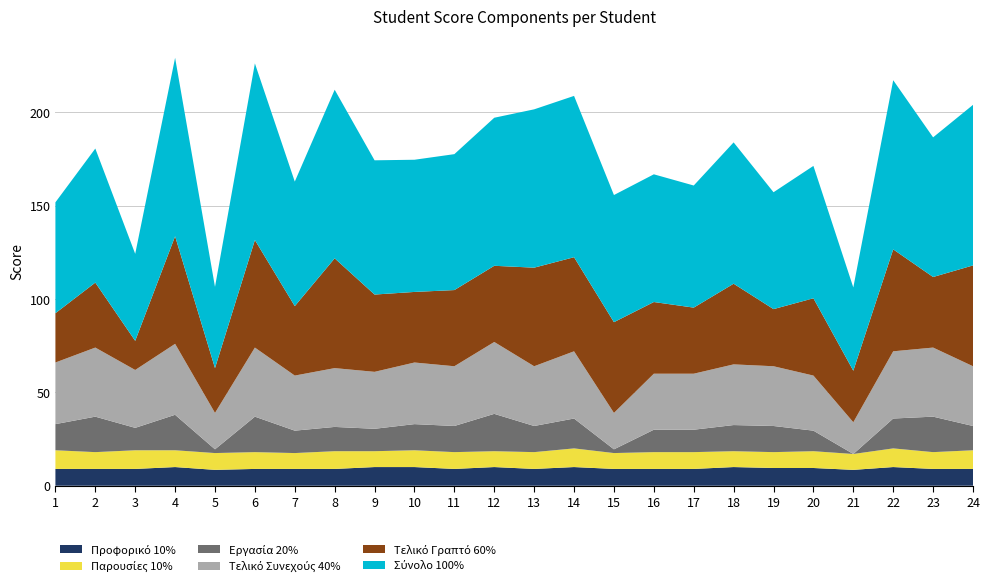

Reading left to right, extract all data points from this chart.

Προφορικό 10%: 9.0	9.0	9.0	10.0	8.5	9.0	9.0	9.0	10.0	10.0	9.0	10.0	9.0	10.0	9.0	9.0	9.0	10.0	9.5	9.5	8.5	10.0	9.0	9.0
Παρουσίες 10%: 10.0	9.0	10.0	9.0	9.0	9.0	8.5	9.5	8.5	9.0	9.0	8.5	9.0	10.0	8.5	9.0	9.0	8.5	8.5	9.0	8.5	10.0	9.0	10.0
Εργασία 20%: 14.0	19.0	12.0	19.0	2.0	19.0	12.0	13.0	12.0	14.0	14.0	20.0	14.0	16.0	2.0	12.0	12.0	14.0	14.0	11.0	0.0	16.0	19.0	13.0
Τελικό Συνεχούς 40%: 33.0	37.0	31.0	38.0	19.5	37.0	29.5	31.5	30.5	33.0	32.0	38.5	32.0	36.0	19.5	30.0	30.0	32.5	32.0	29.5	17.0	36.0	37.0	32.0
Τελικό Γραπτό 60%: 26.4	34.8	15.6	57.6	24.0	57.6	37.2	58.8	41.4	37.8	40.8	40.8	52.8	50.4	48.6	38.4	35.4	43.2	30.6	41.4	27.6	54.6	37.8	54.0
Σύνολο 100%: 59.4	71.8	46.6	95.6	43.5	94.6	66.7	90.3	71.9	70.8	72.8	79.3	84.8	86.4	68.1	68.4	65.4	75.7	62.6	70.9	44.6	90.6	74.8	86.0